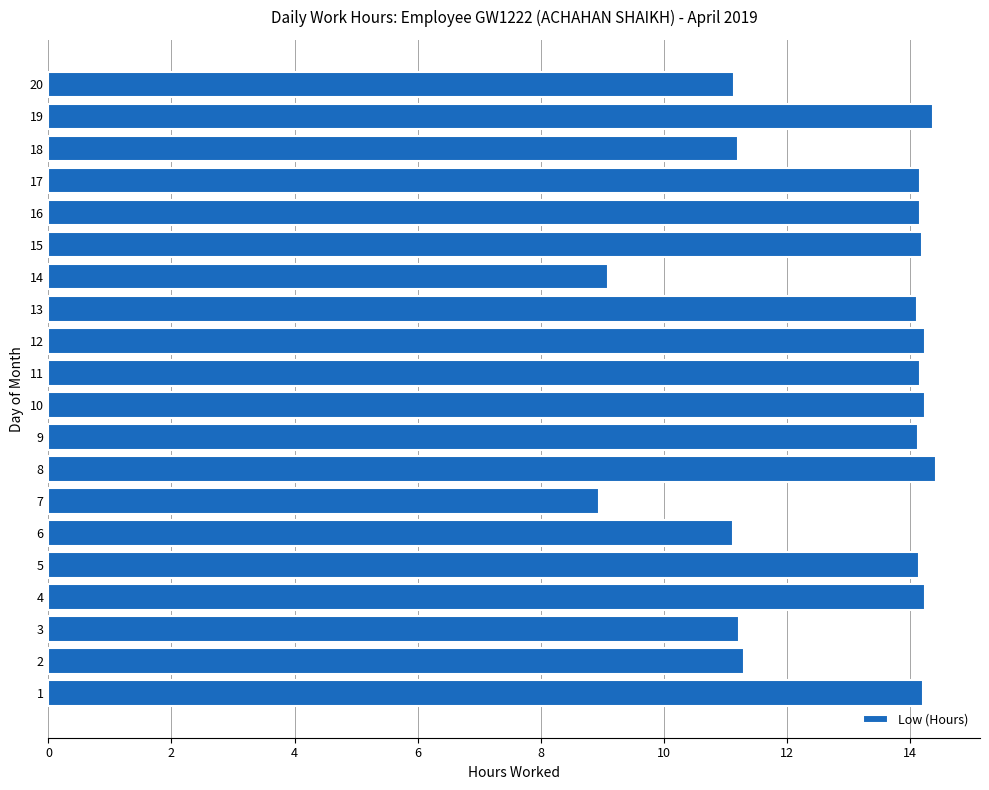

The chart shows a value of 9.3 at 10. True or false?

False